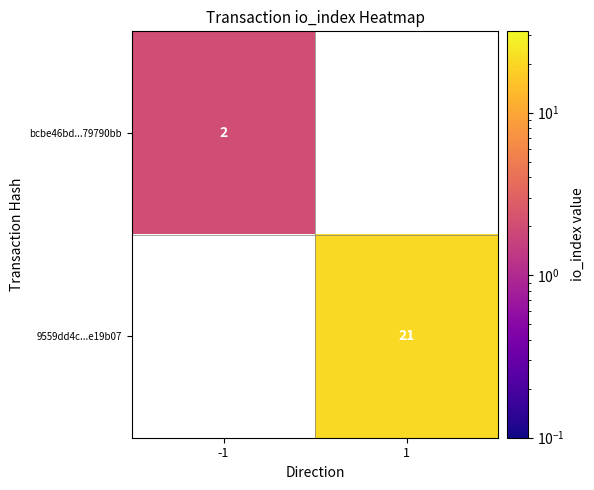

Is the value of bcbe46bd...79790bb at -1 greater than the value of 9559dd4c...e19b07 at 1?

No